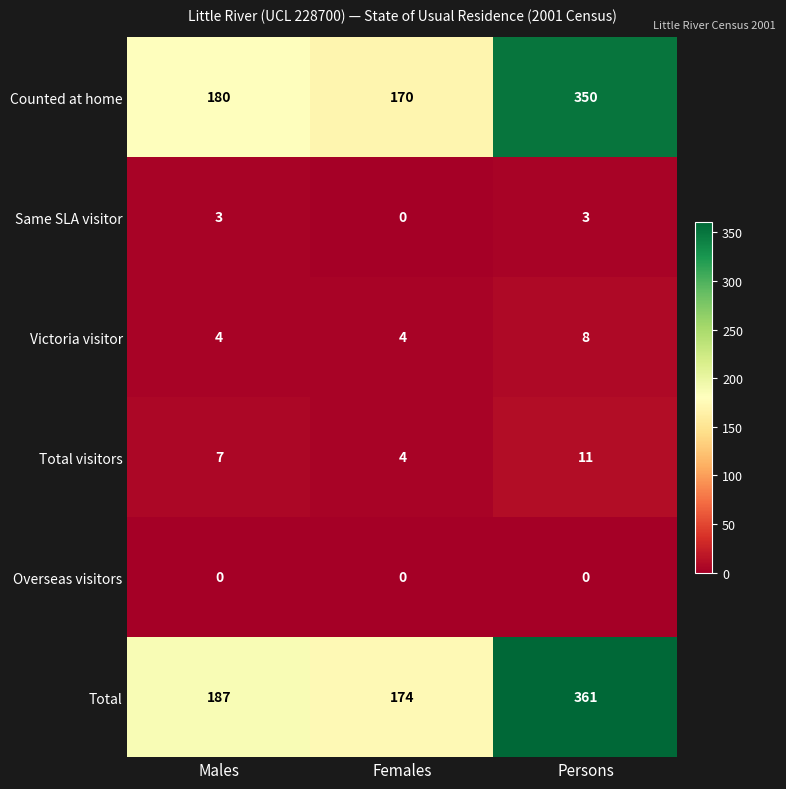

How many Victoria visitor values are between 4 and 8?

3